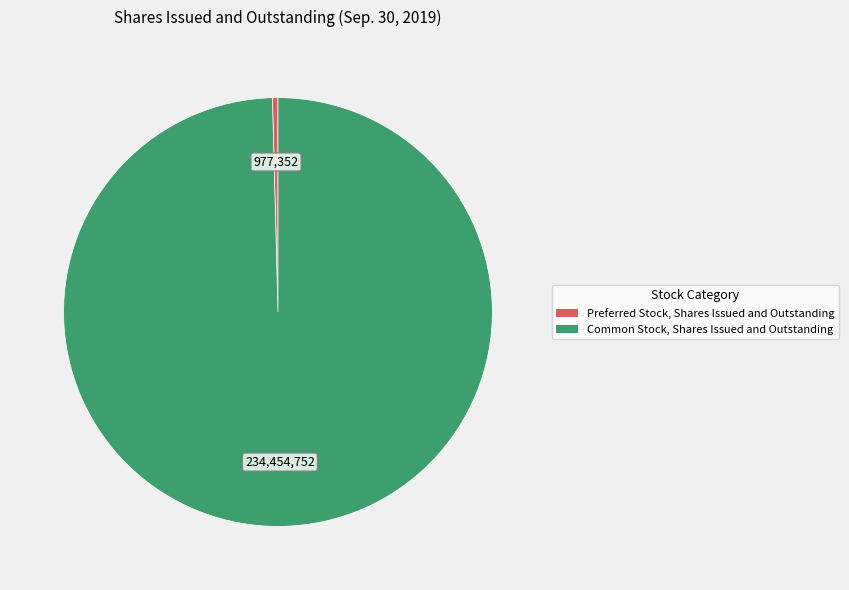

Combined, do Common Stock, Shares Issued and Outstanding and Preferred Stock, Shares Issued and Outstanding account for over 50%?

Yes